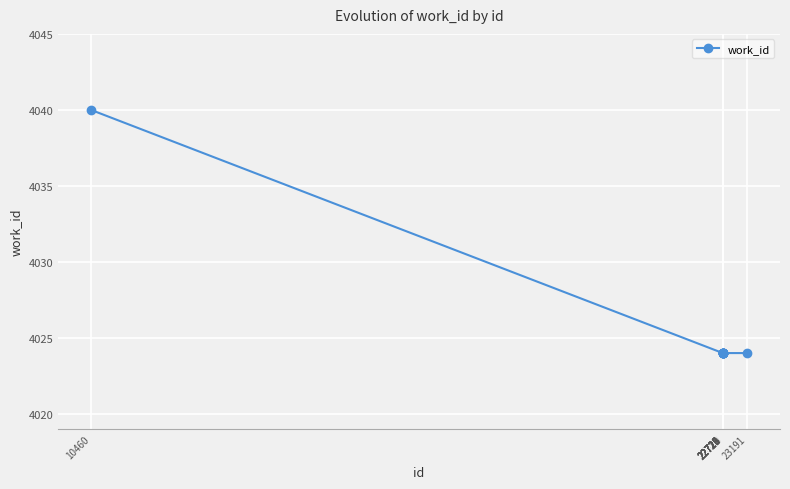

What is the minimum value shown in the chart?

4024